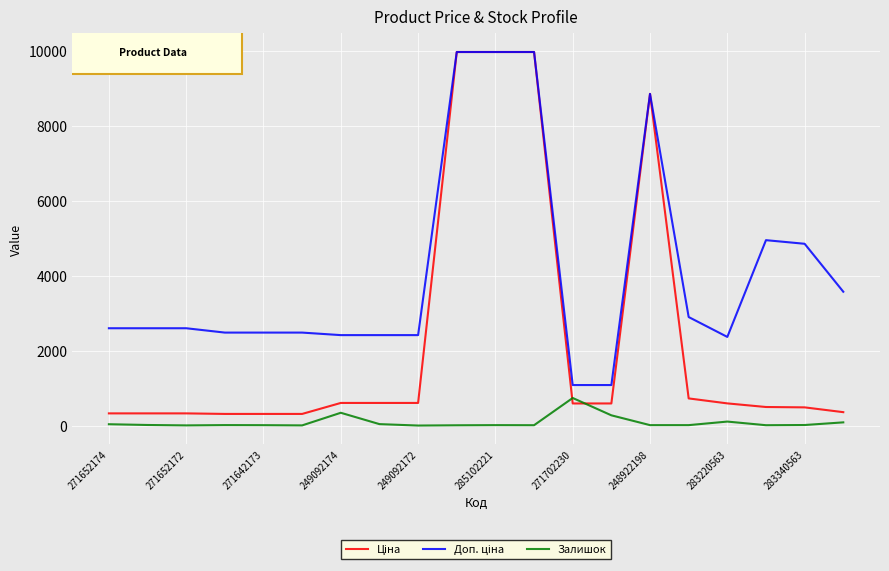

What is the maximum value shown in the chart?

9975.0